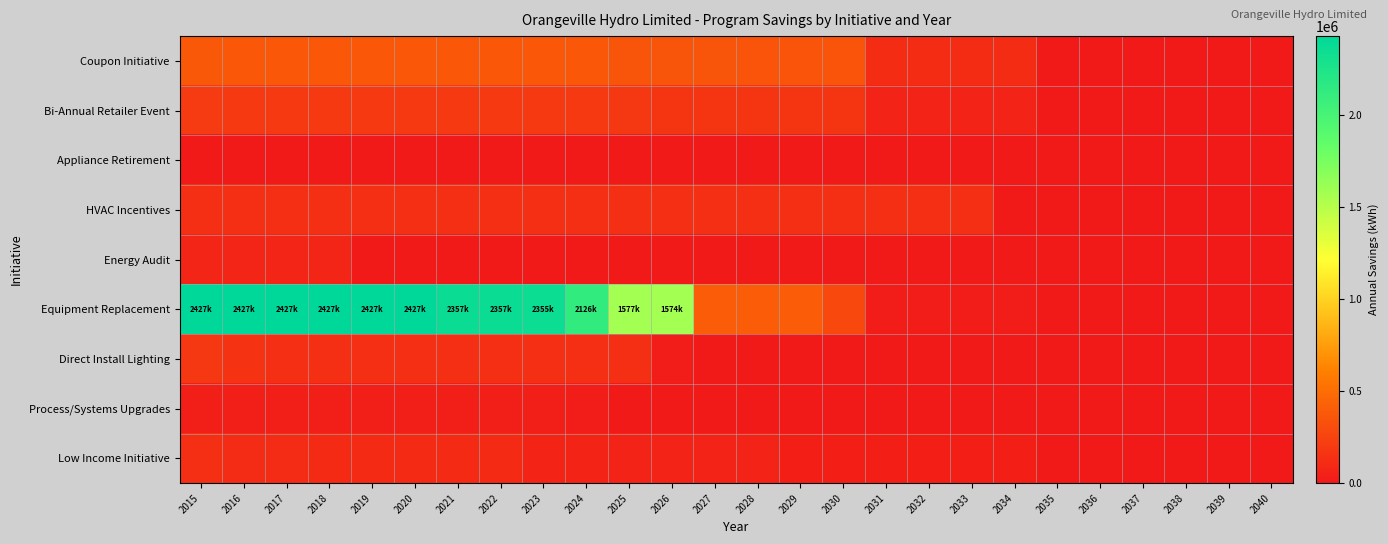

How many categories are shown in the chart?

26